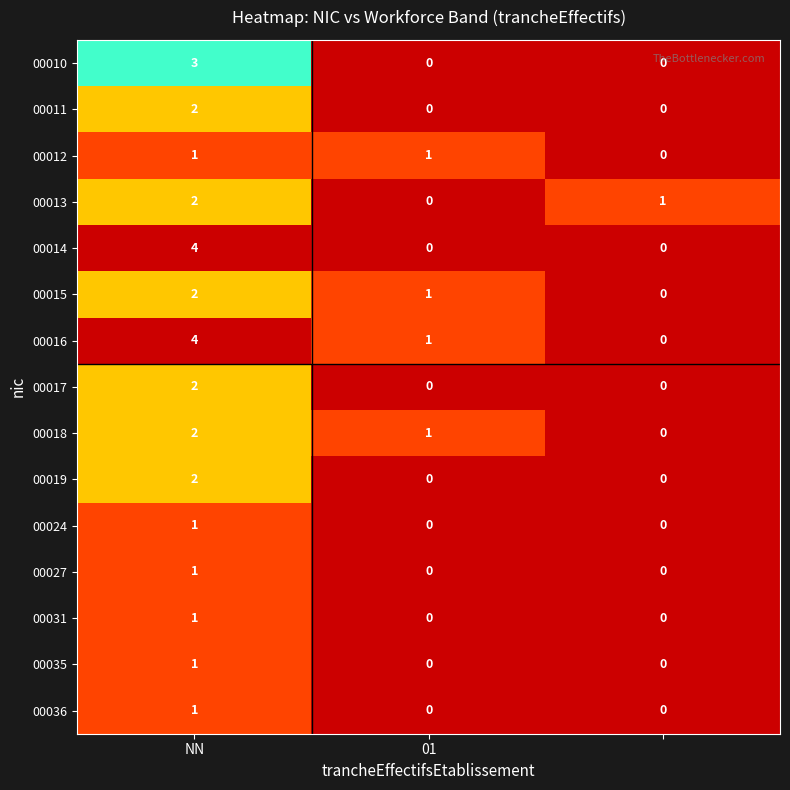

How many 00011 values are between 0 and 2?

3